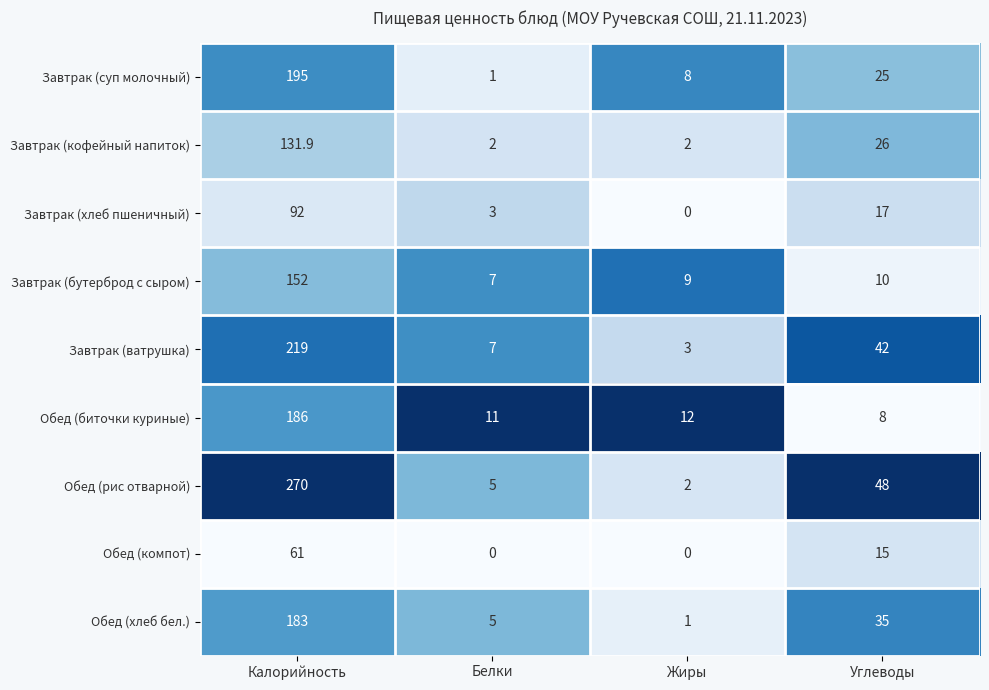

Rank the categories by Обед (хлеб бел.) value from lowest to highest.

Жиры, Белки, Углеводы, Калорийность